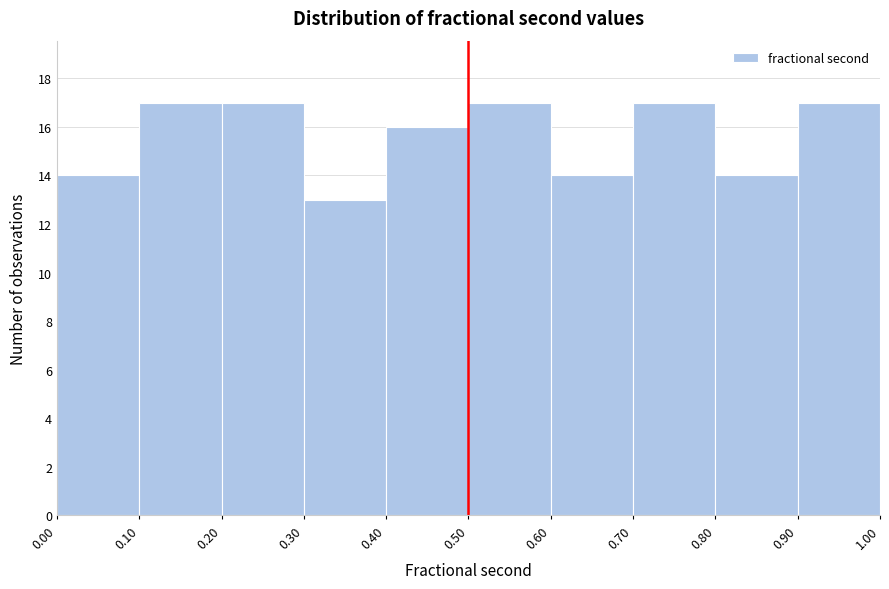

What is the height of the bar covering 0.30 to 0.40 on the x-axis? The values are not printed on the chart, so give them approximately, as read against the axis.

13